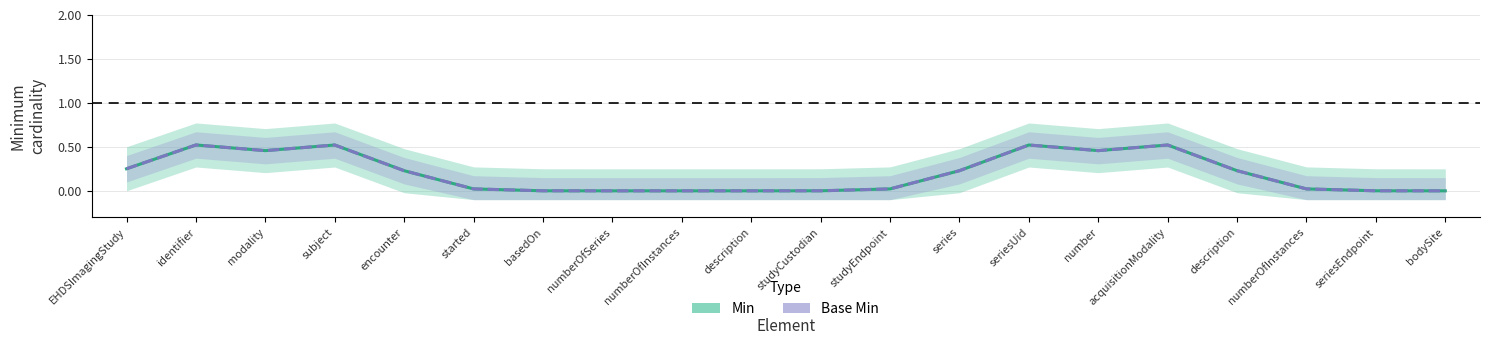

At which category is the sum across all series the highest?

identifier